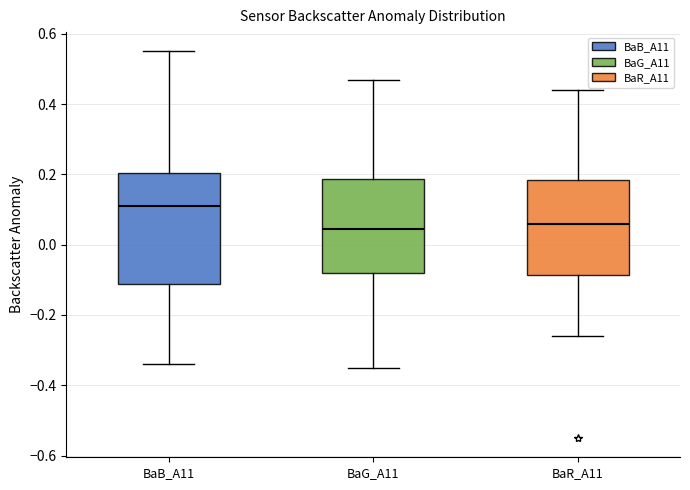

Reading left to right, transcribe this box plot: for each box, give where its median line is, the range the box spans, and where its two whiskers end, as read against the y-axis. The values are not printed on the chart, so give them approximately, as read against the axis.

BaB_A11: median 0.12, box -0.12 to 0.20, whiskers -0.34 to 0.56
BaG_A11: median 0.04, box -0.08 to 0.18, whiskers -0.34 to 0.48
BaR_A11: median 0.06, box -0.08 to 0.18, whiskers -0.26 to 0.44